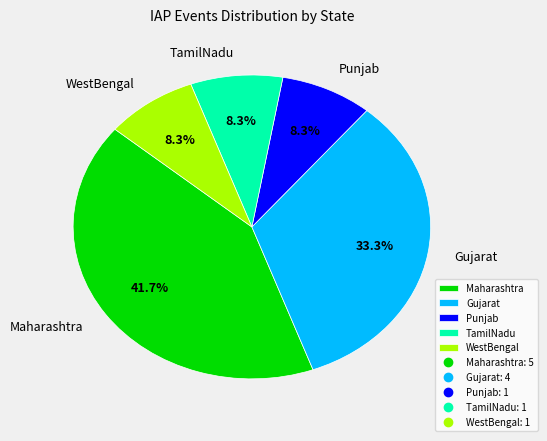

Is the sum of WestBengal and TamilNadu greater than half?

No